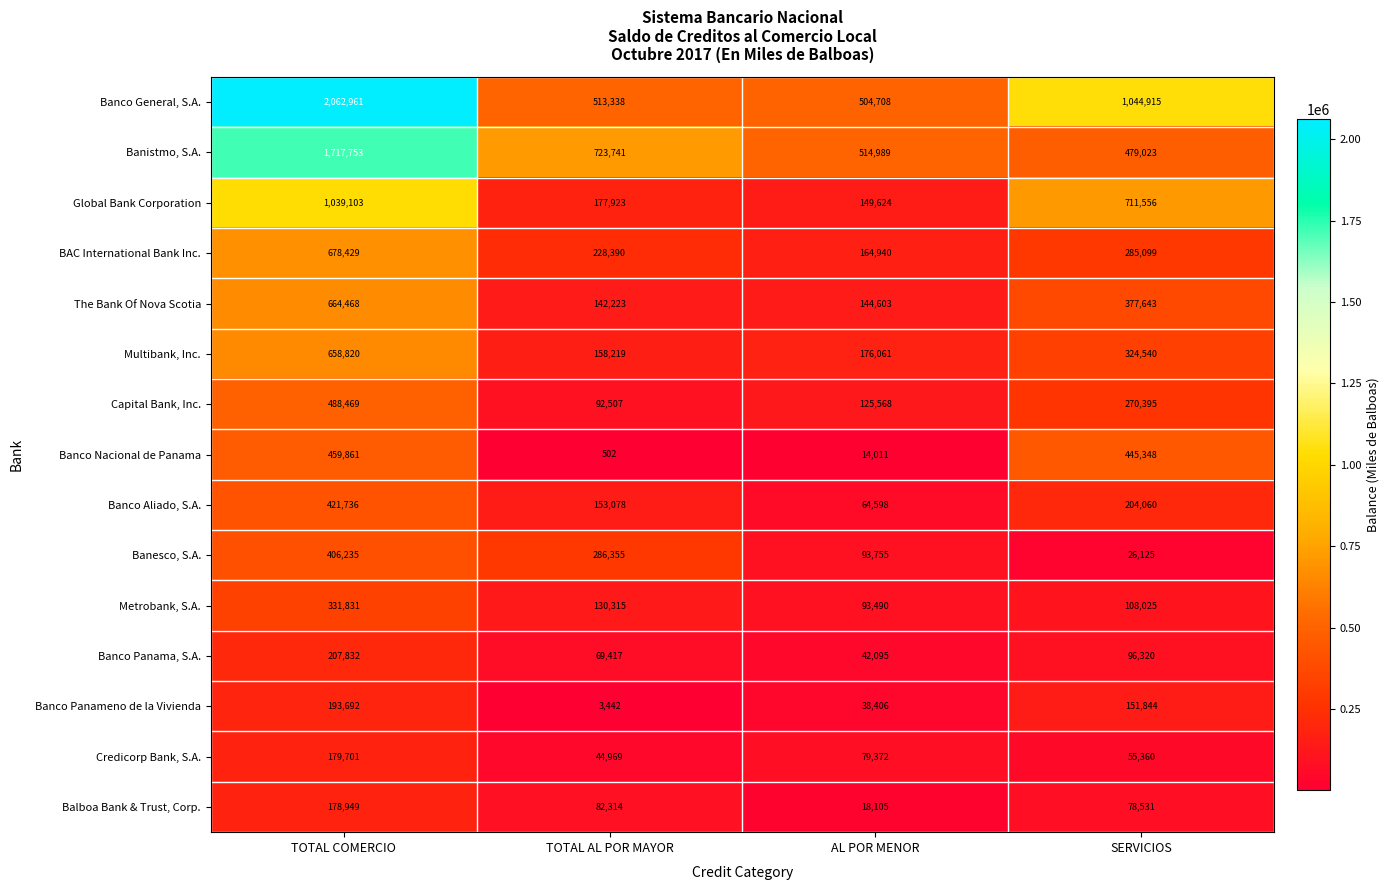

What is the difference between the maximum and second lowest values in the Global Bank Corporation series?

861180